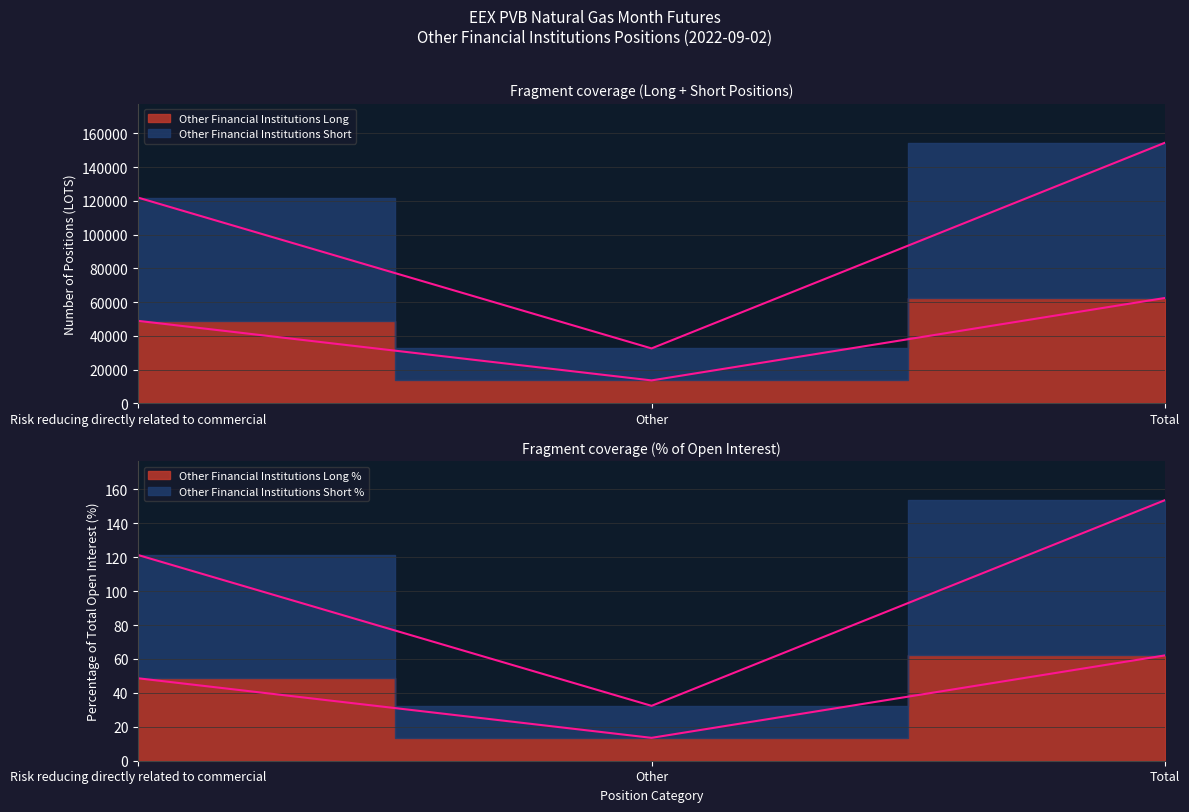

How many lines are shown in the chart?

2